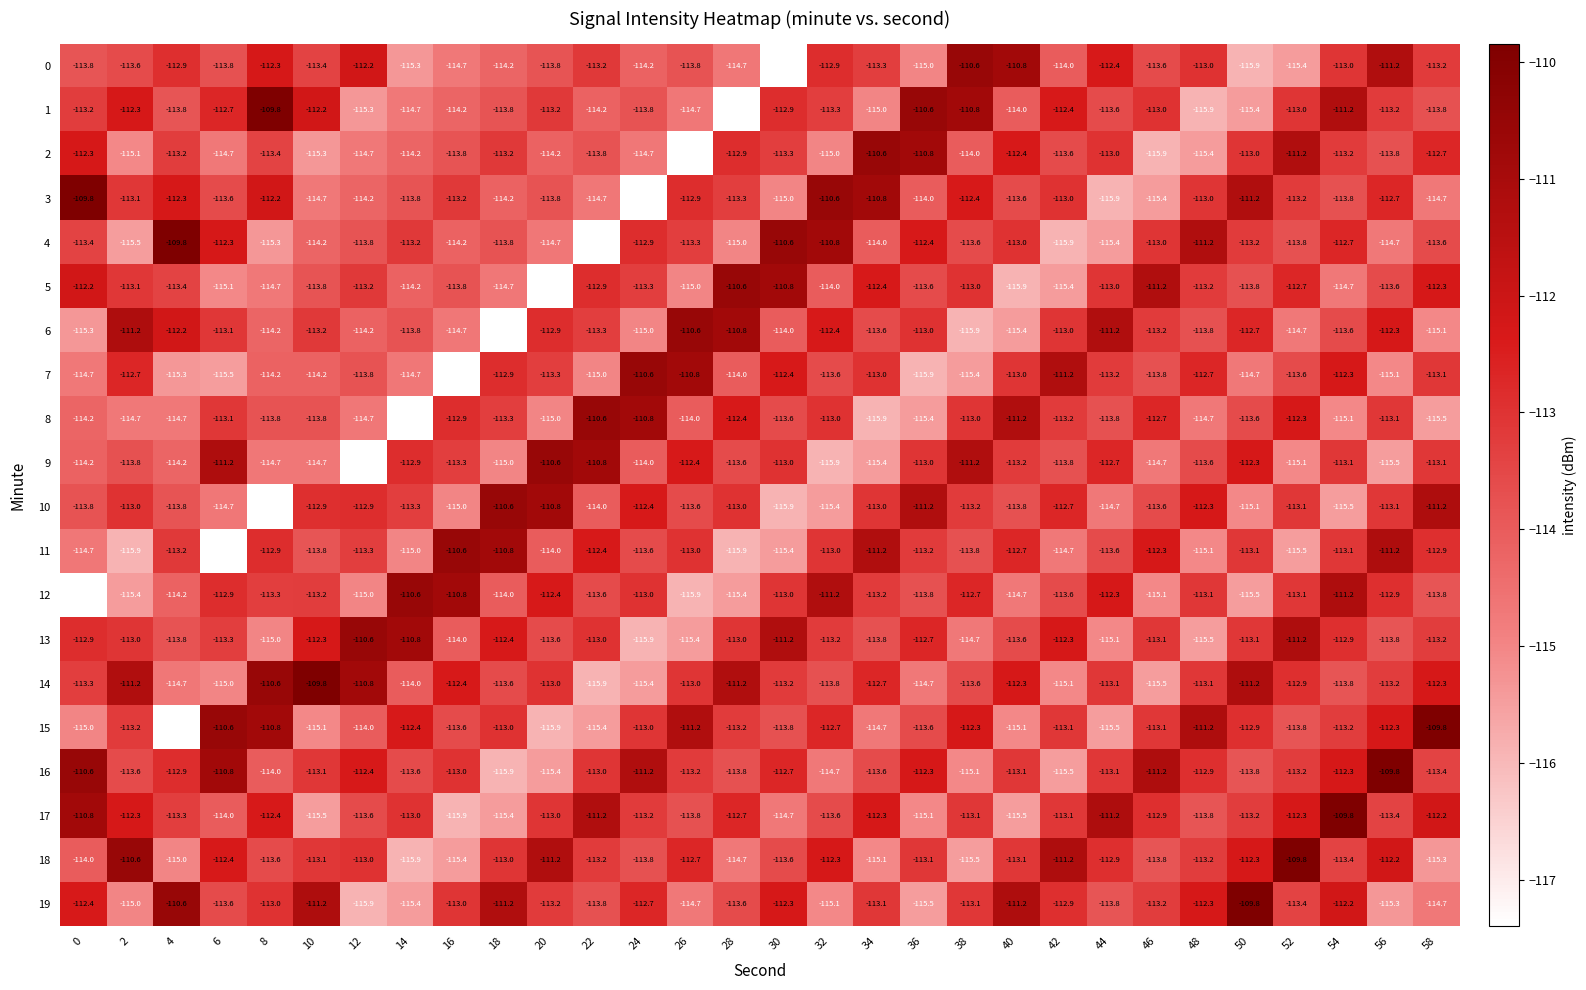

What value does the 3 series have at 2?

-113.1